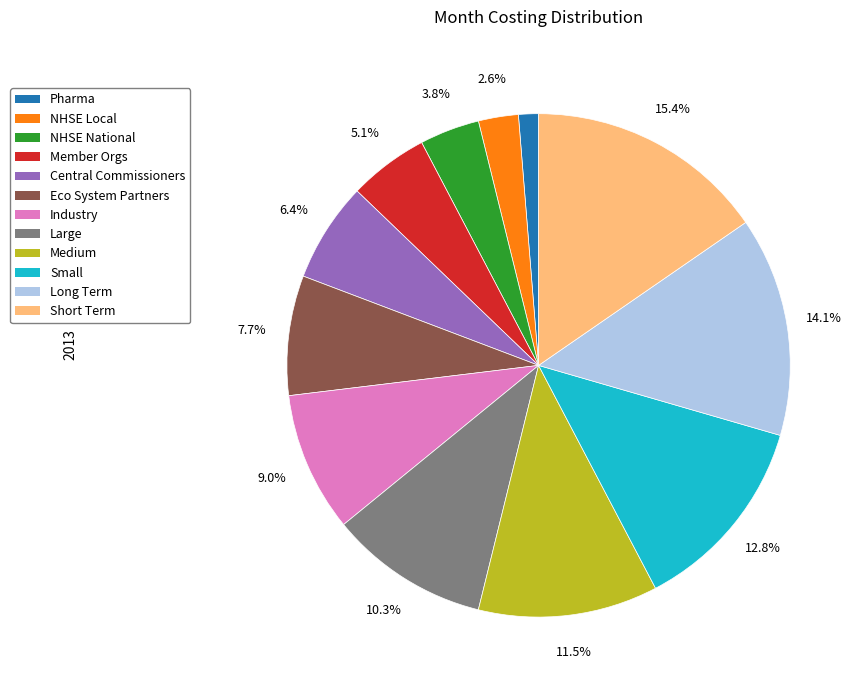

How many slices are in this pie chart?

12